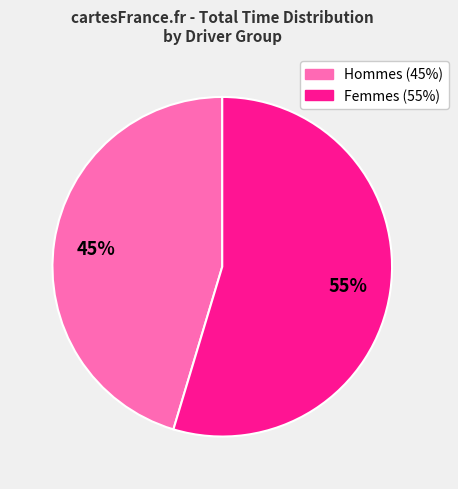

Count the number of slices in the pie.

2